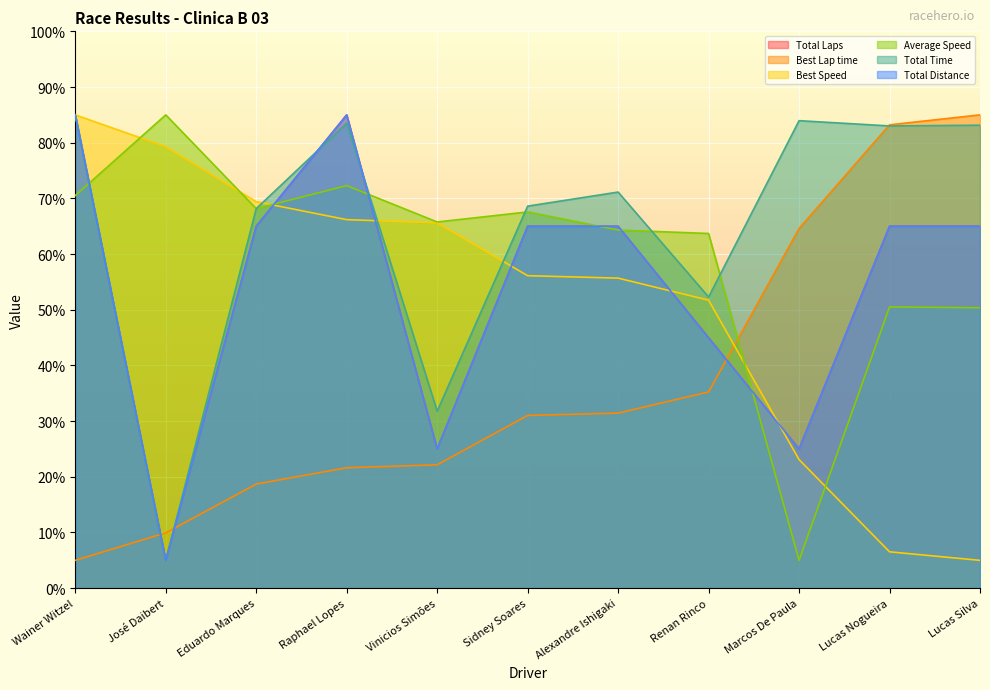

How many lines are shown in the chart?

6